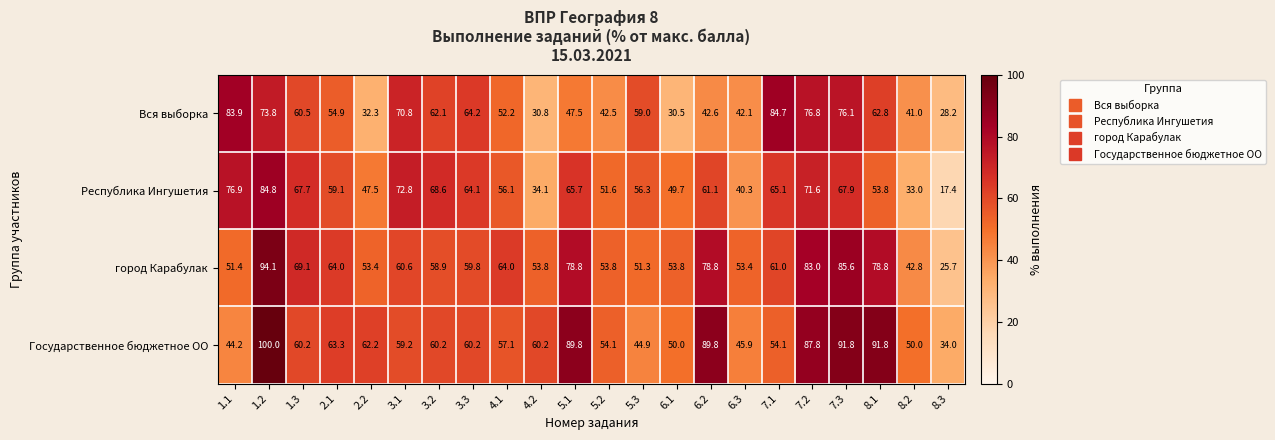

List the series in order of their overall mean, highest first.

Государственное бюджетное ОО, город Карабулак, Республика Ингушетия, Вся выборка